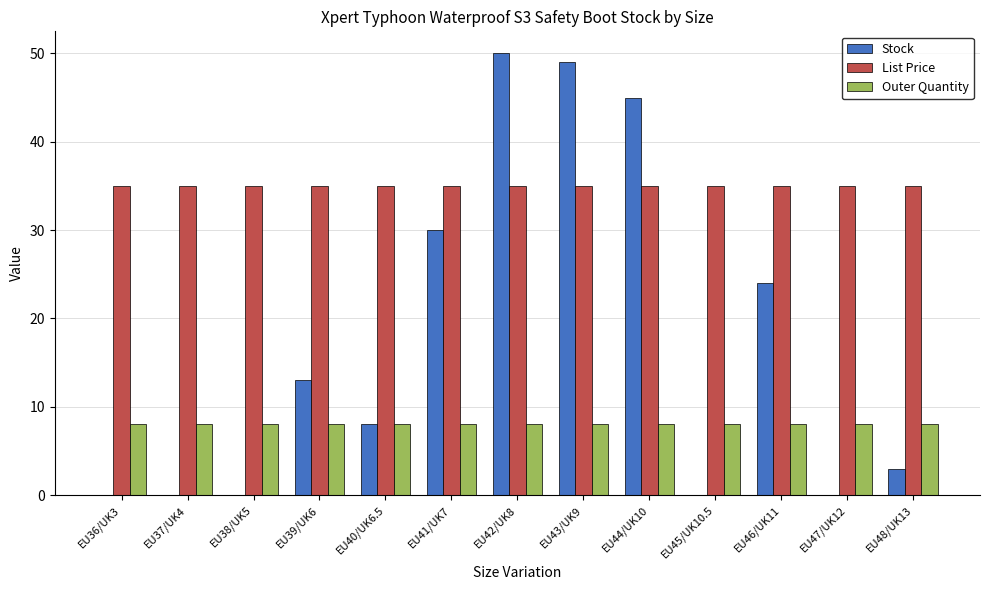

What is the maximum value shown in the chart?

50.0